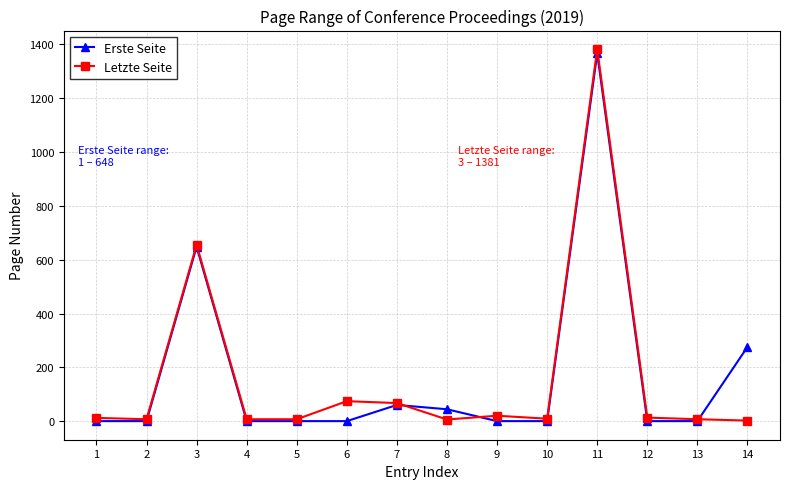

Which series has the widest spread of values?

Letzte Seite